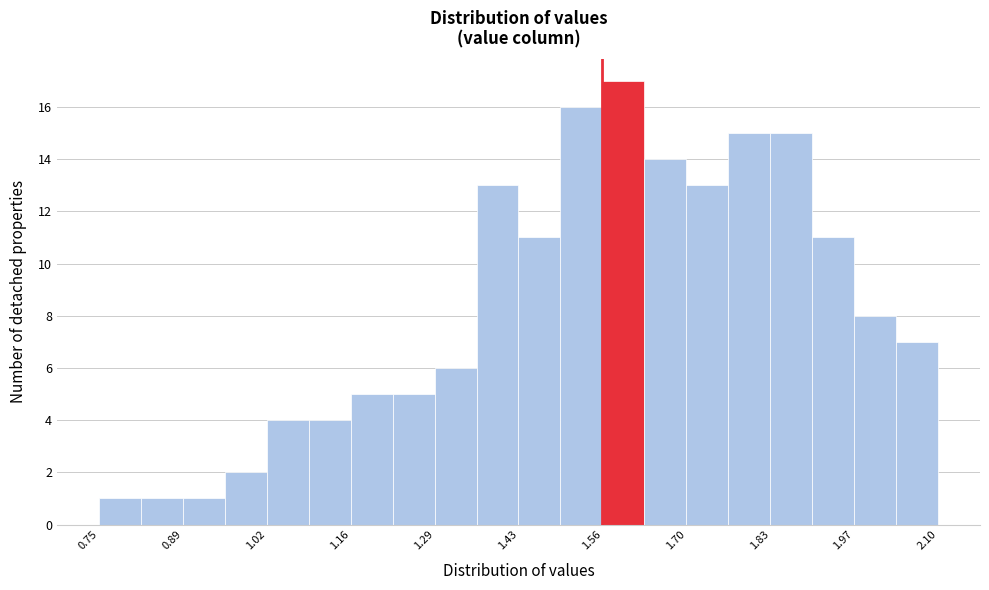

Around what value on the x-axis is the tallest bar? Give the approximate position of its centre, as read against the axis.

1.60